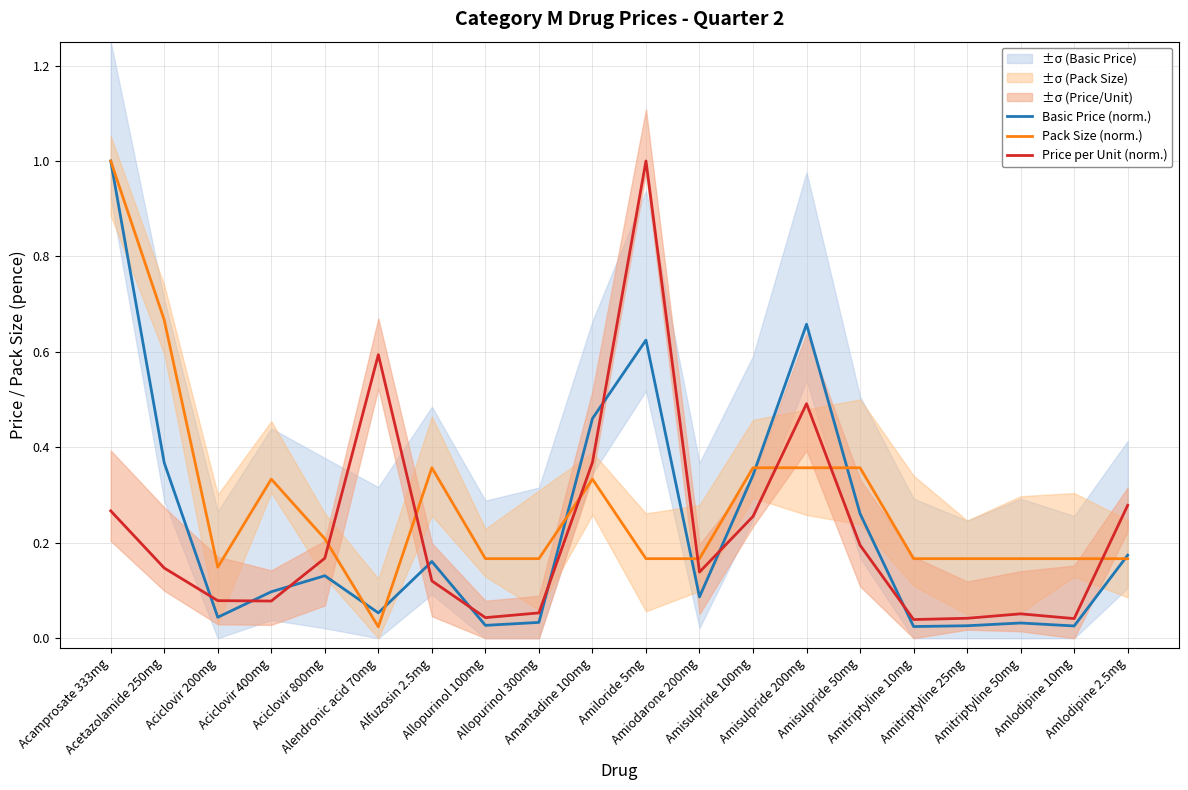

Where is the first local maximum for Basic Price (norm.)?

Aciclovir 800mg